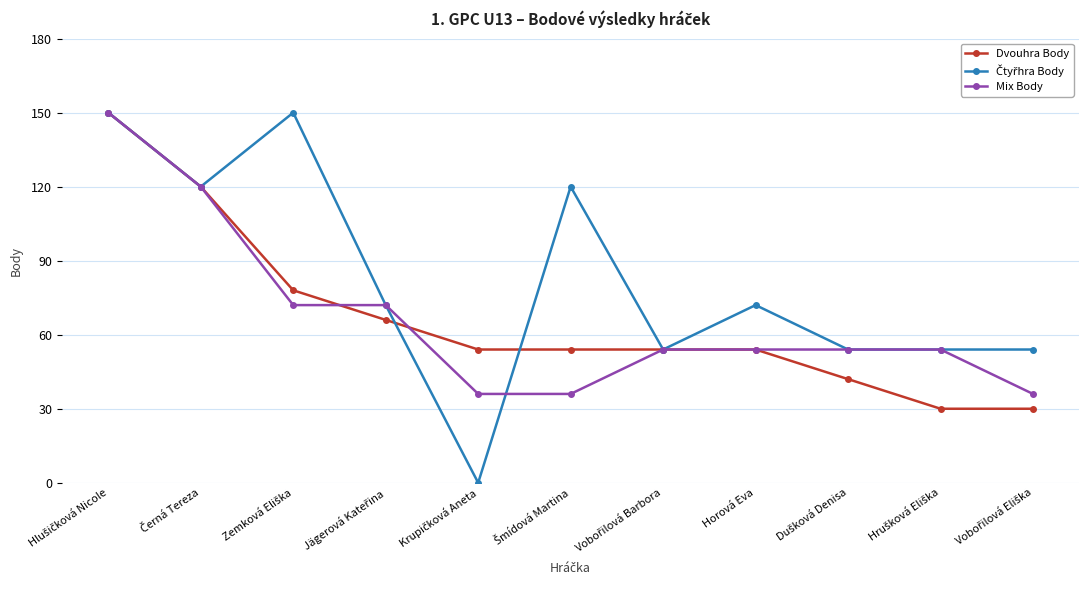

What is the value of the Dvouhra Body point at the 4th from the left?

66